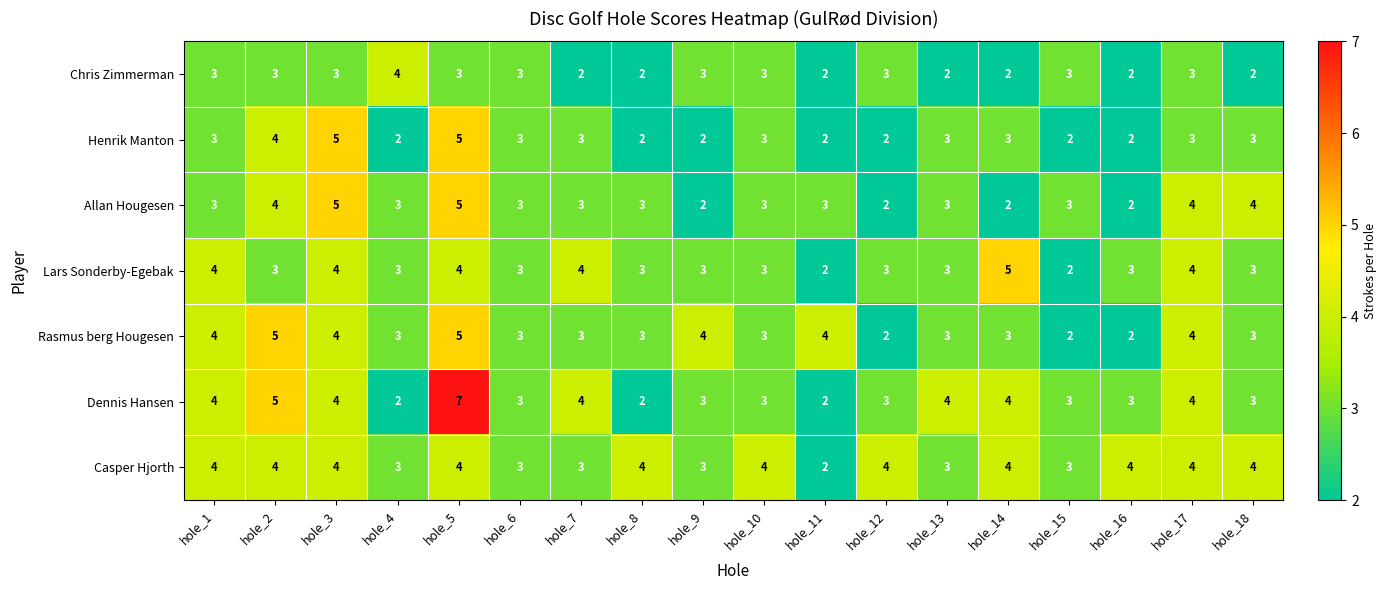

Which series has the largest total across all categories?

Casper Hjorth